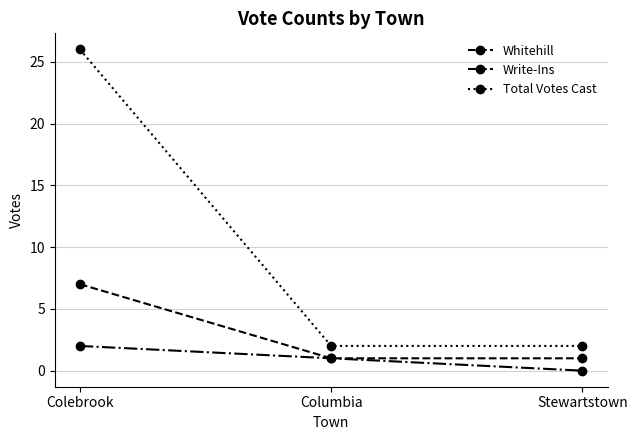

Reading left to right, transcribe all the data shown in this chart.

Whitehill: 7	1	1
Write-Ins: 2	1	0
Total Votes Cast: 26	2	2